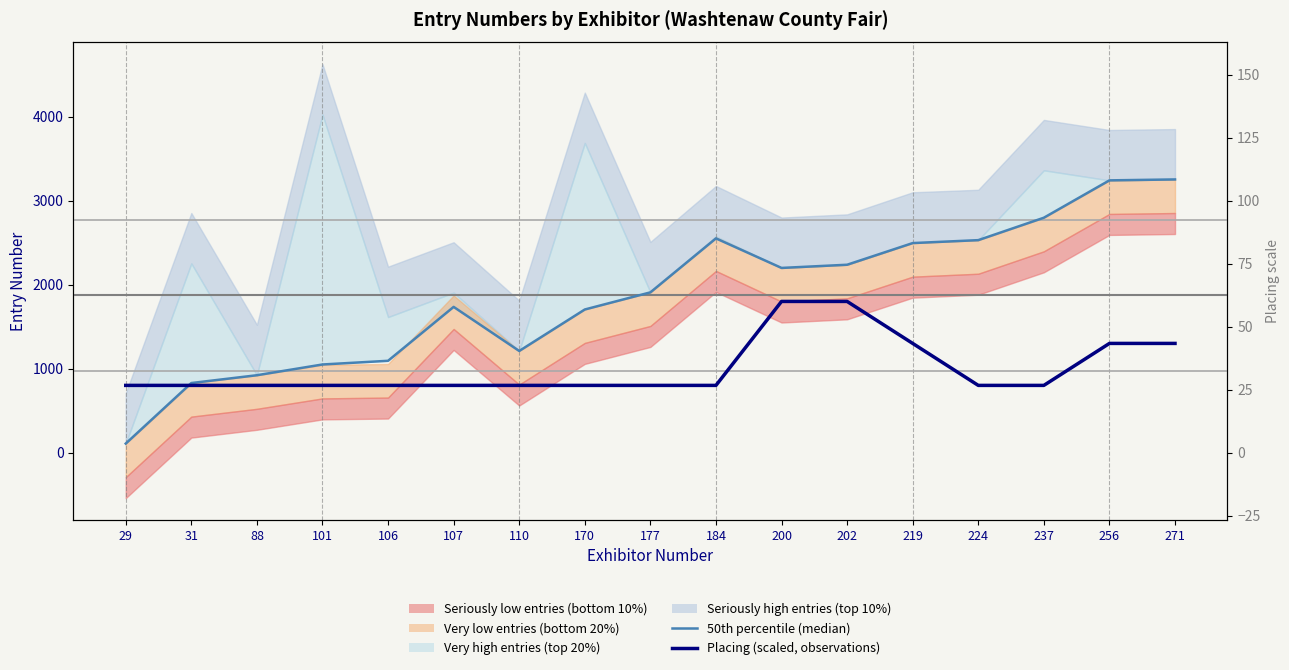

At which label is Placing (scaled, observations) closest to 1300?

219